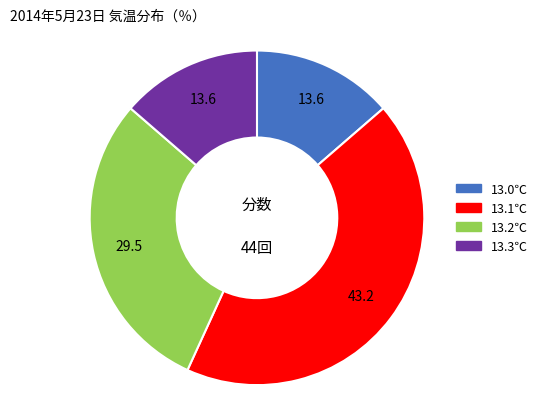

Which category has the biggest portion of the pie?

13.1℃